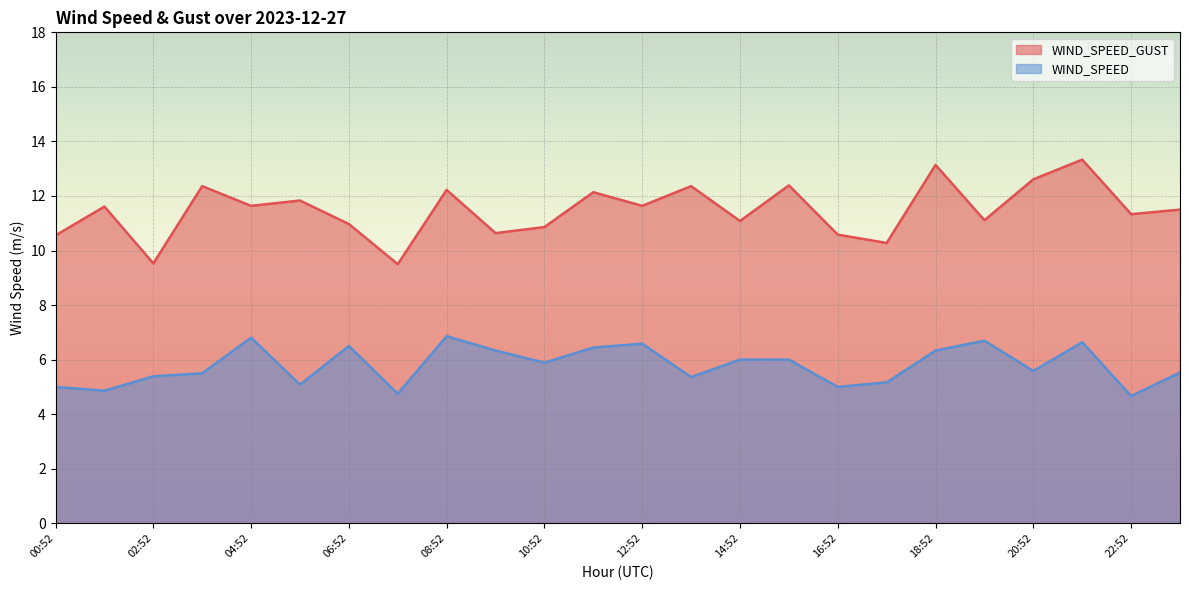

True or false: WIND_SPEED and WIND_SPEED_GUST cross at least once.

False